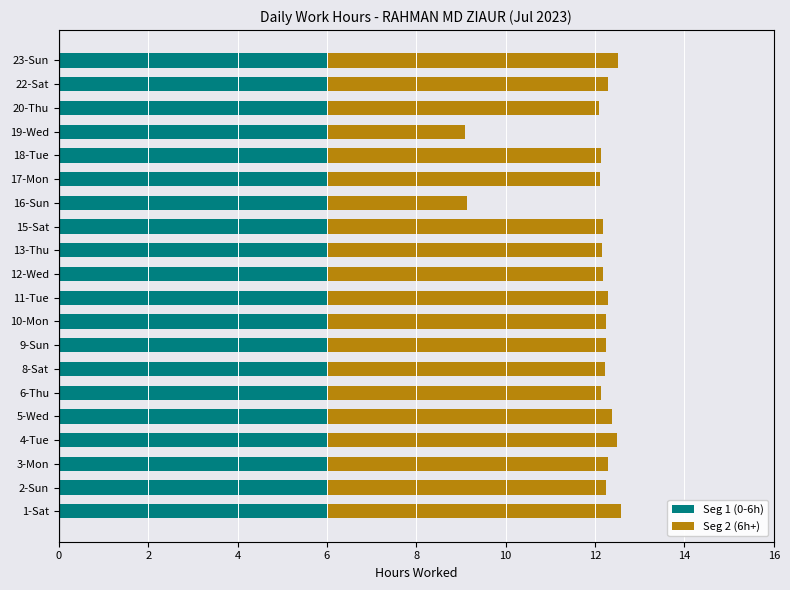

What are all the series names shown in the legend?

Seg 1 (0-6h), Seg 2 (6h+)